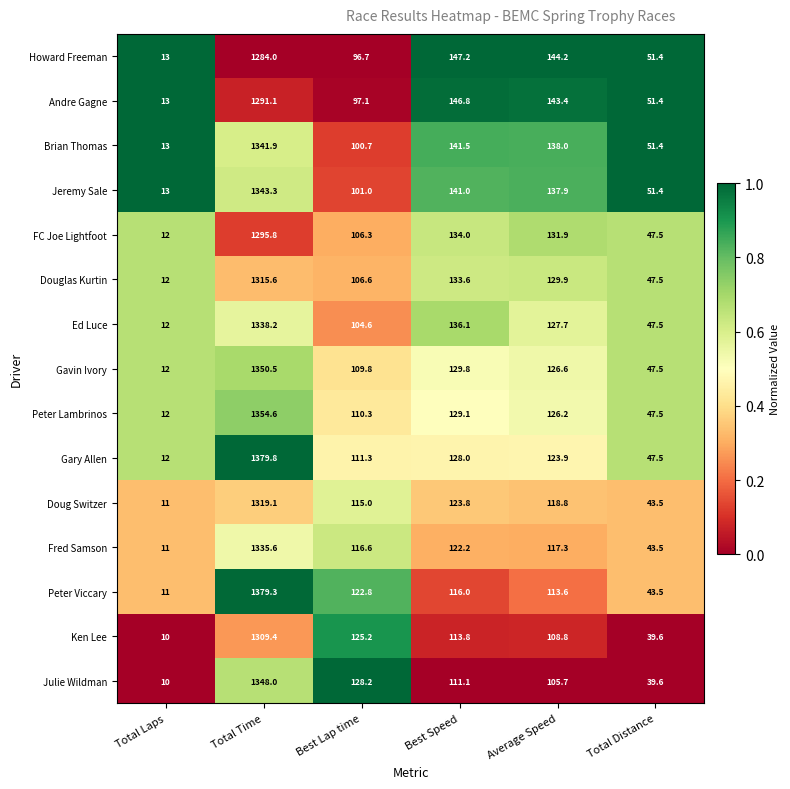

Which series changed the most between Best Lap time and Best Speed?

Howard Freeman